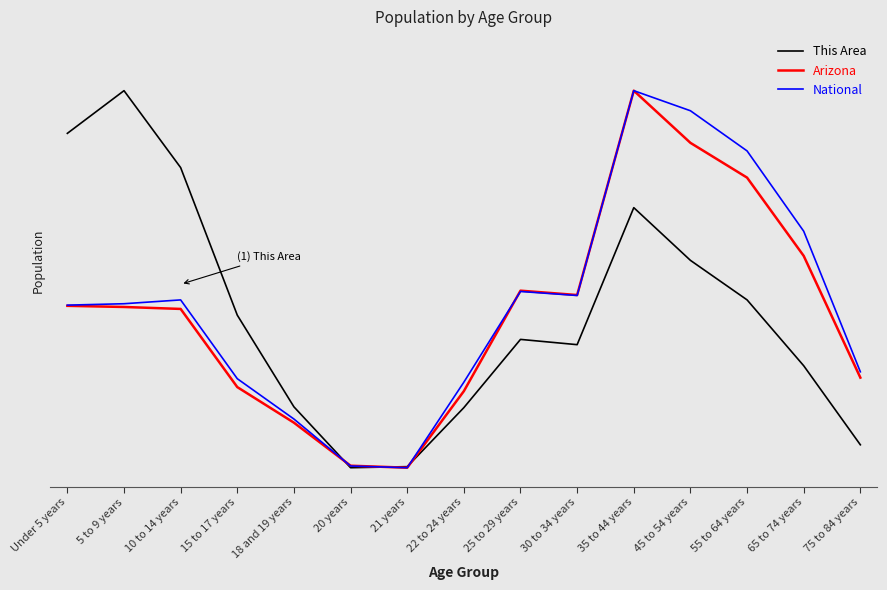

Reading left to right, what are all the values shown in this chart?

This Area: Under 5 years=0.9	5 to 9 years=1.0	10 to 14 years=0.8	15 to 17 years=0.4	18 and 19 years=0.2	20 years=0.0	21 years=0.0	22 to 24 years=0.2	25 to 29 years=0.3	30 to 34 years=0.3	35 to 44 years=0.7	45 to 54 years=0.5	55 to 64 years=0.4	65 to 74 years=0.3	75 to 84 years=0.1
Arizona: Under 5 years=0.4	5 to 9 years=0.4	10 to 14 years=0.4	15 to 17 years=0.2	18 and 19 years=0.1	20 years=0.0	21 years=0.0	22 to 24 years=0.2	25 to 29 years=0.5	30 to 34 years=0.5	35 to 44 years=1.0	45 to 54 years=0.9	55 to 64 years=0.8	65 to 74 years=0.6	75 to 84 years=0.2
National: Under 5 years=0.4	5 to 9 years=0.4	10 to 14 years=0.4	15 to 17 years=0.2	18 and 19 years=0.1	20 years=0.0	21 years=0.0	22 to 24 years=0.2	25 to 29 years=0.5	30 to 34 years=0.5	35 to 44 years=1.0	45 to 54 years=0.9	55 to 64 years=0.8	65 to 74 years=0.6	75 to 84 years=0.3